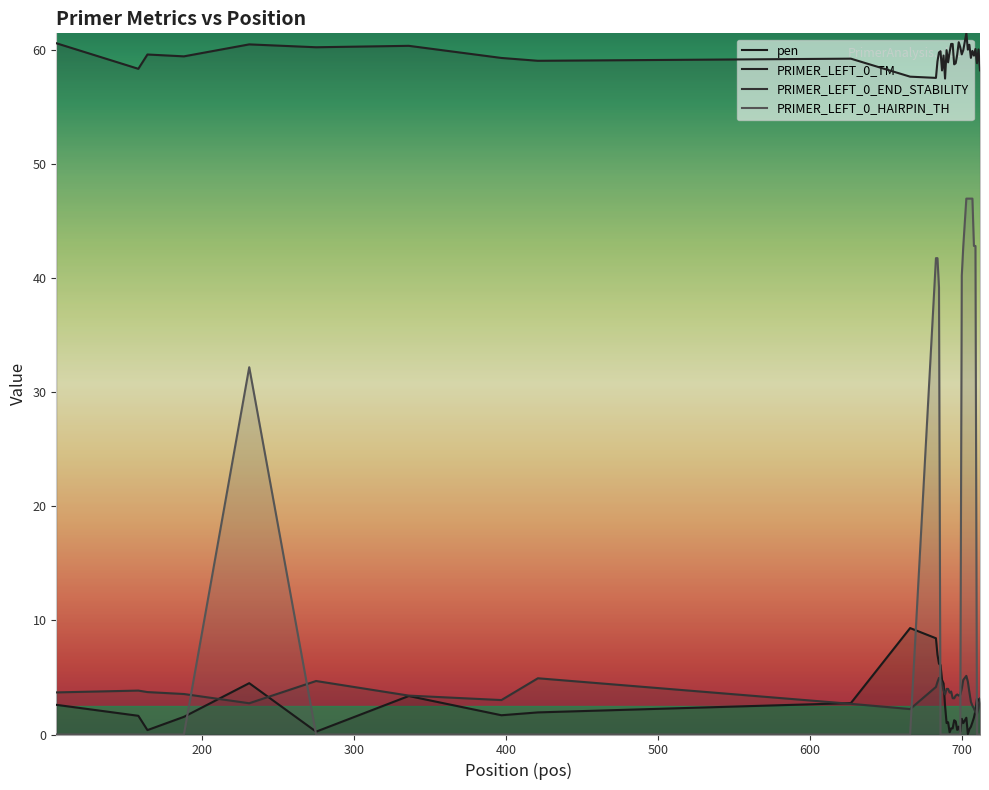

How many lines are shown in the chart?

4